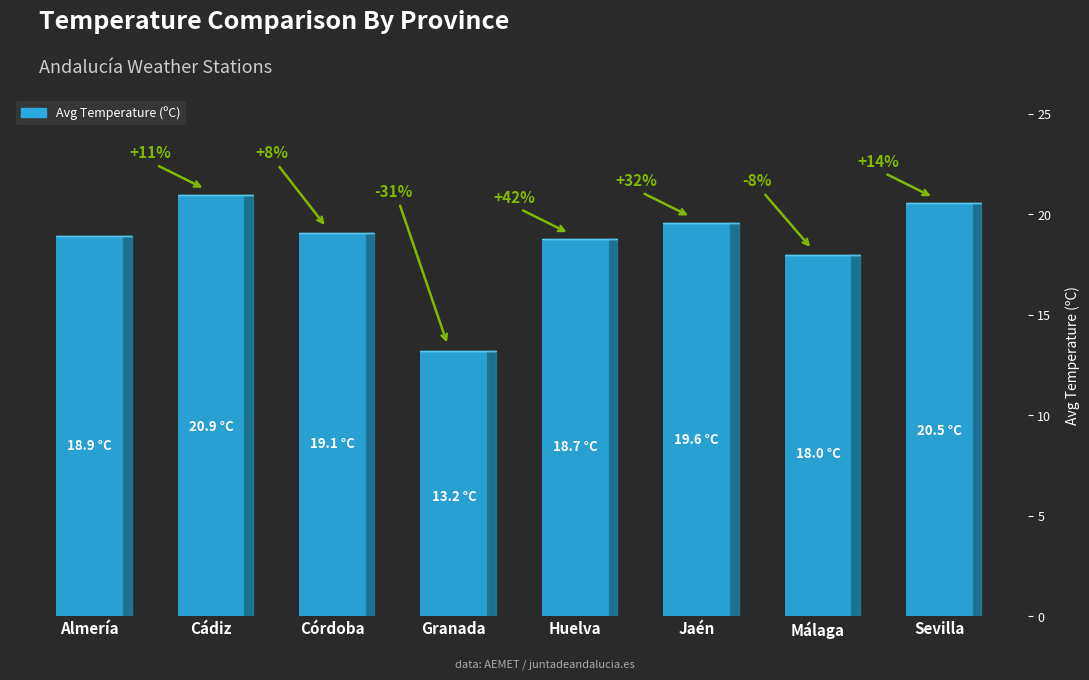

List the labels in order of value, smallest first.

Granada, Málaga, Huelva, Almería, Córdoba, Jaén, Sevilla, Cádiz